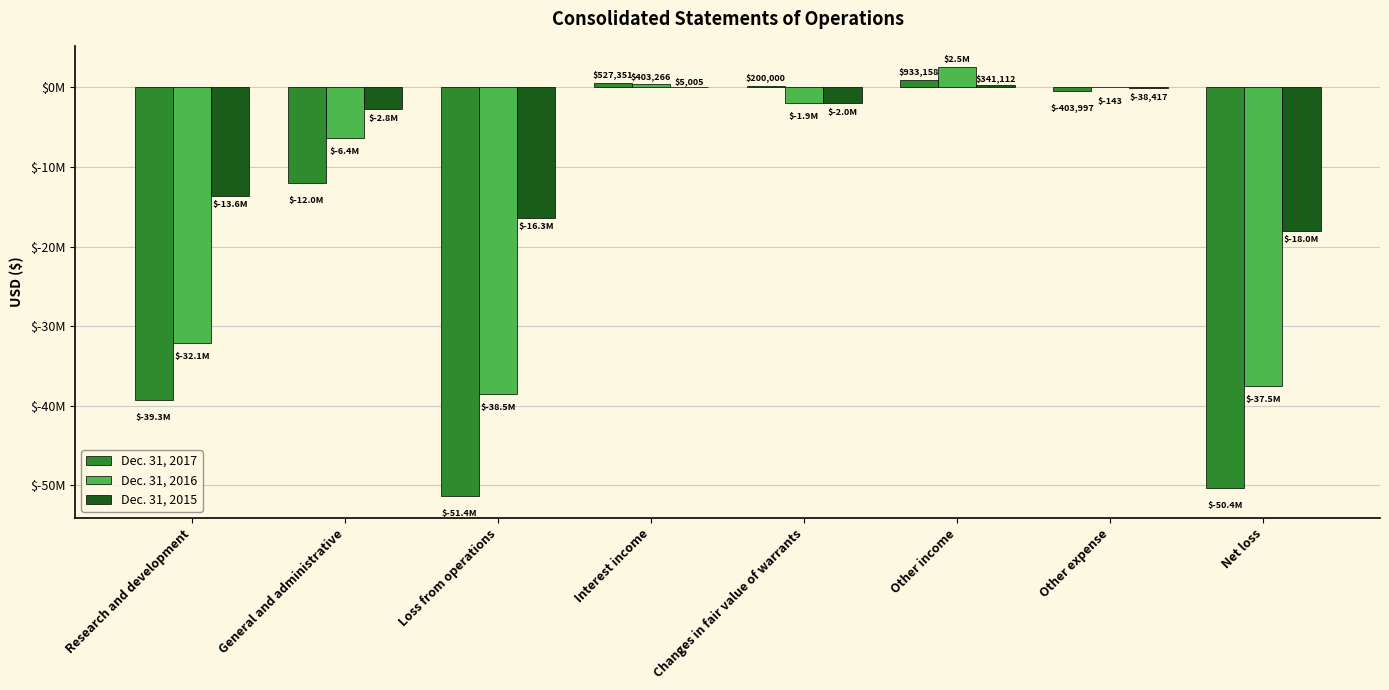

What are all the series names shown in the legend?

Dec. 31, 2017, Dec. 31, 2016, Dec. 31, 2015